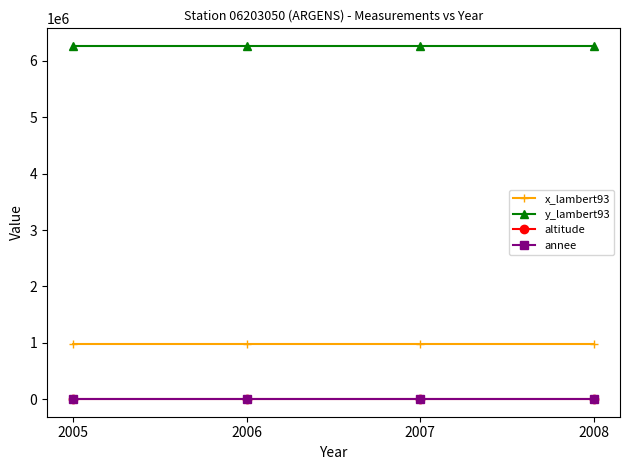

Is the value of x_lambert93 at 2005 greater than the value of y_lambert93 at 2005?

No